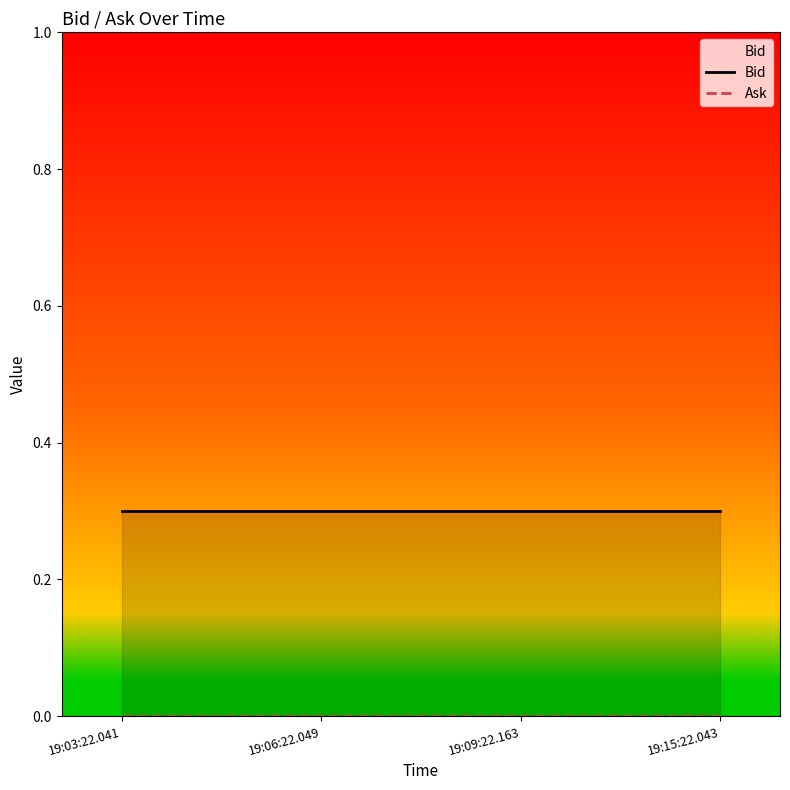

Reading left to right, extract all data points from this chart.

Bid: 0.3	0.3	0.3	0.3
Ask: 0.0	0.0	0.0	0.0